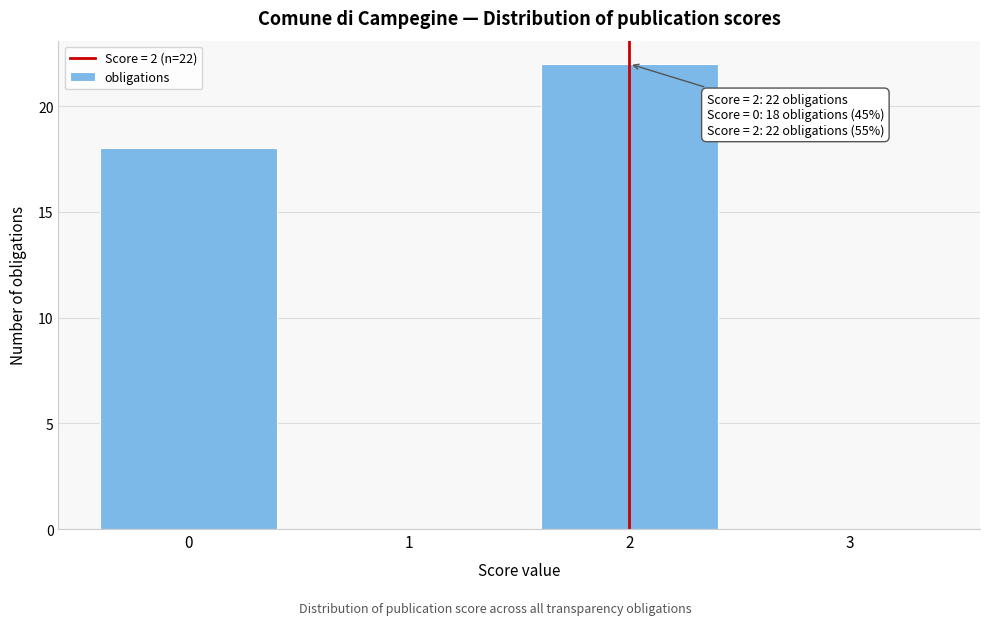

Reading left to right, transcribe all the data shown in this chart.

0=18	1=0	2=22	3=0